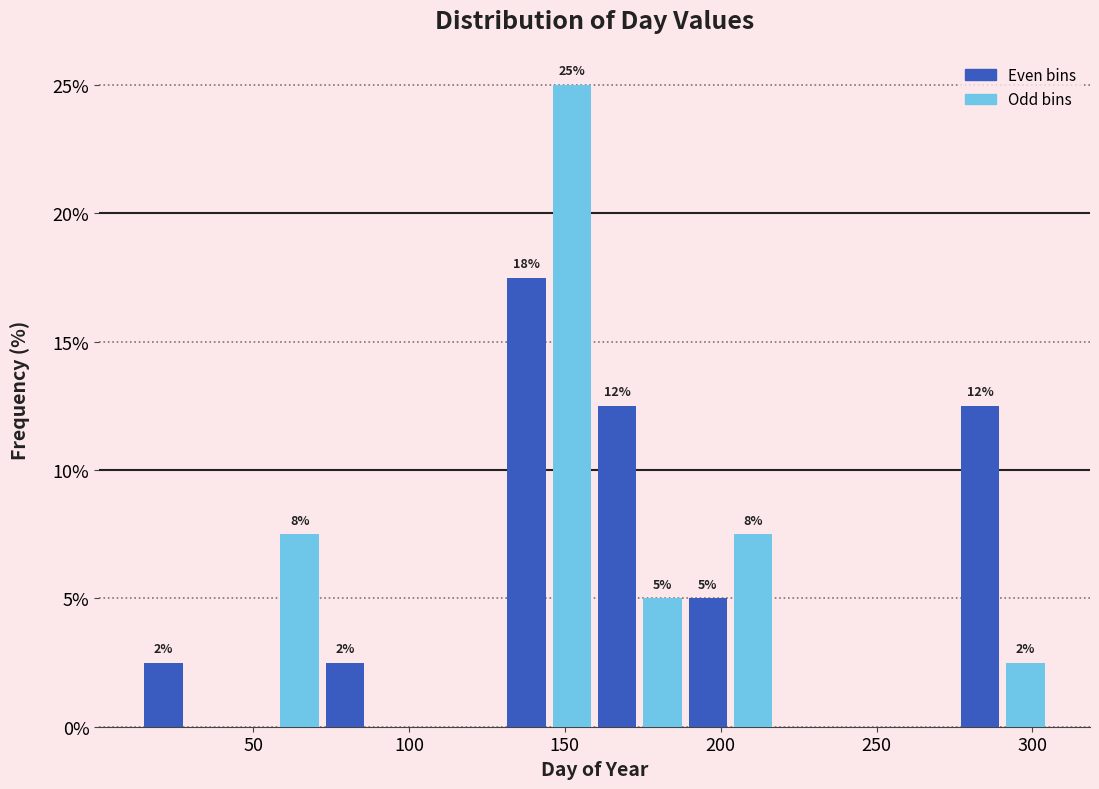

Around what value on the x-axis is the tallest bar? Give the approximate position of its centre, as read against the axis.

150